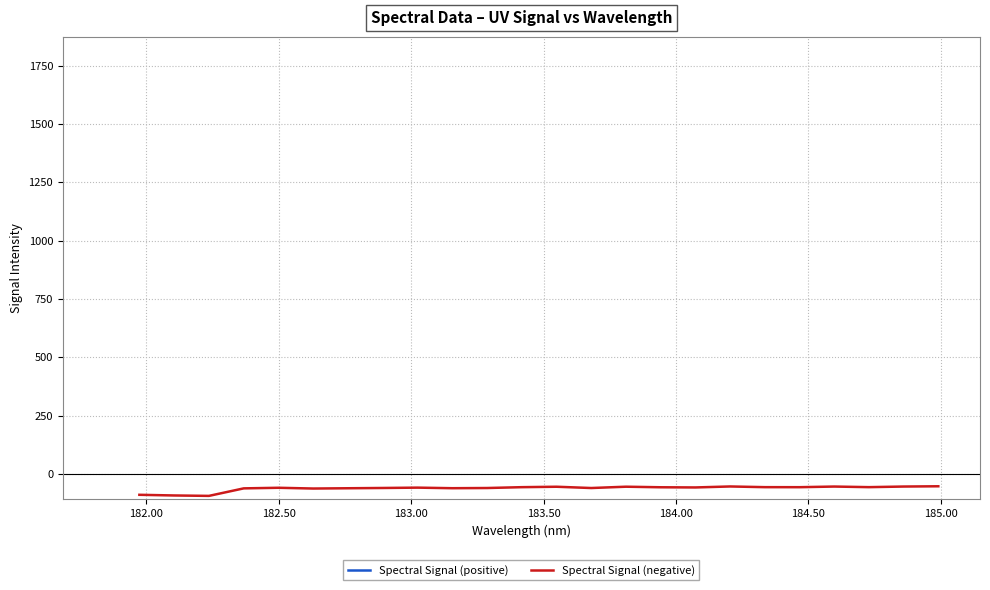

Does the chart display data point markers on the line(s)?

No